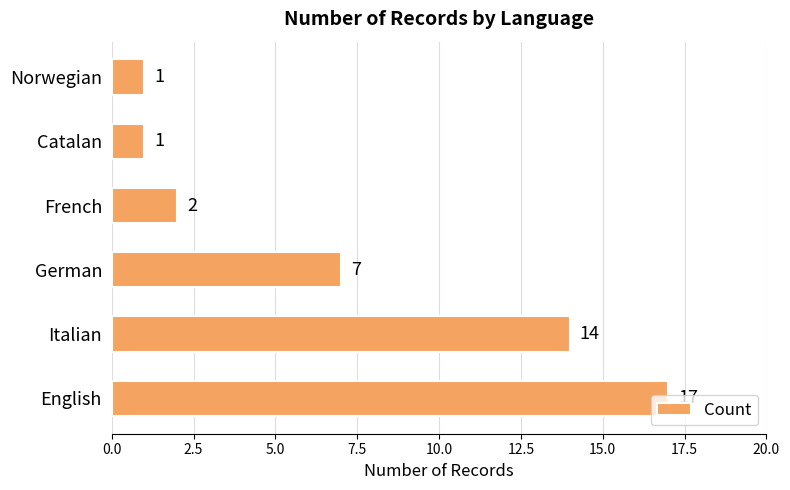

What is the change in value from English to Catalan?

-16